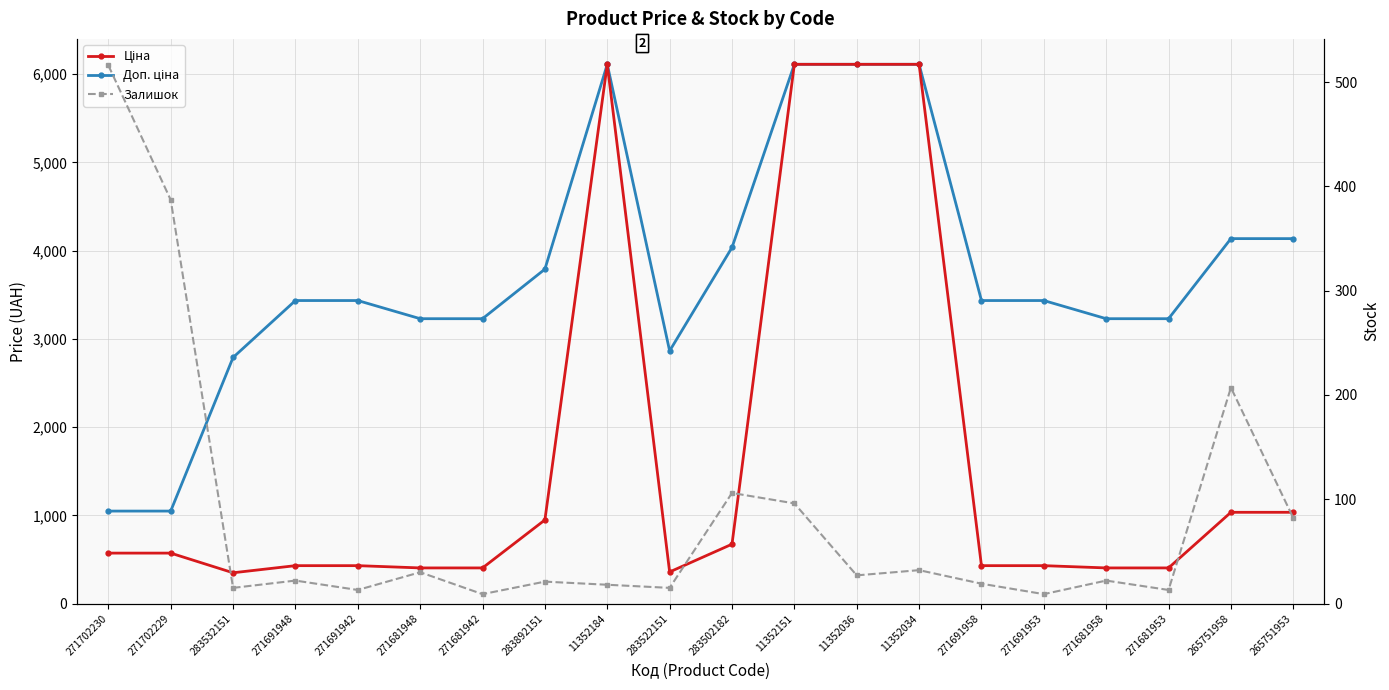

Is this an area chart (filled region under the line)?

No